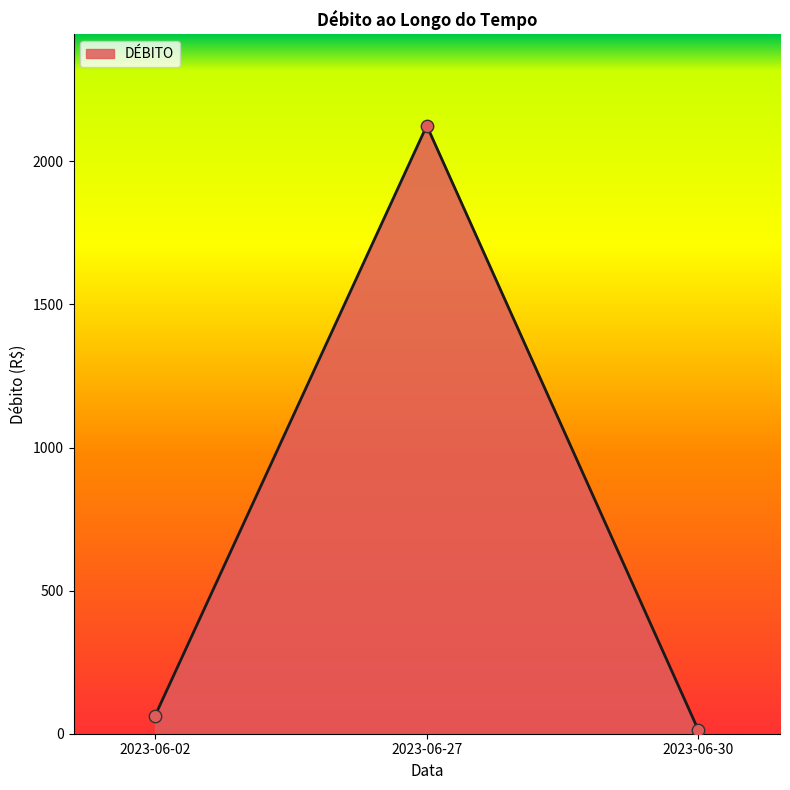

Which has a higher value, 2023-06-30 or 2023-06-27?

2023-06-27